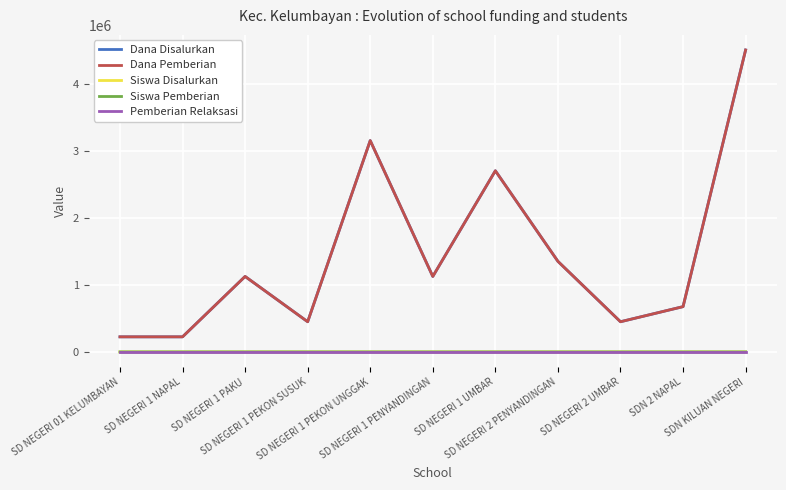

Is this an area chart (filled region under the line)?

No